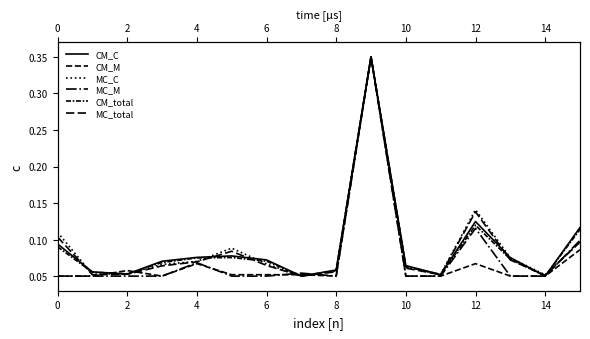

Is the value of MC_total at 16 greater than the value of CM_C at 2?

Yes